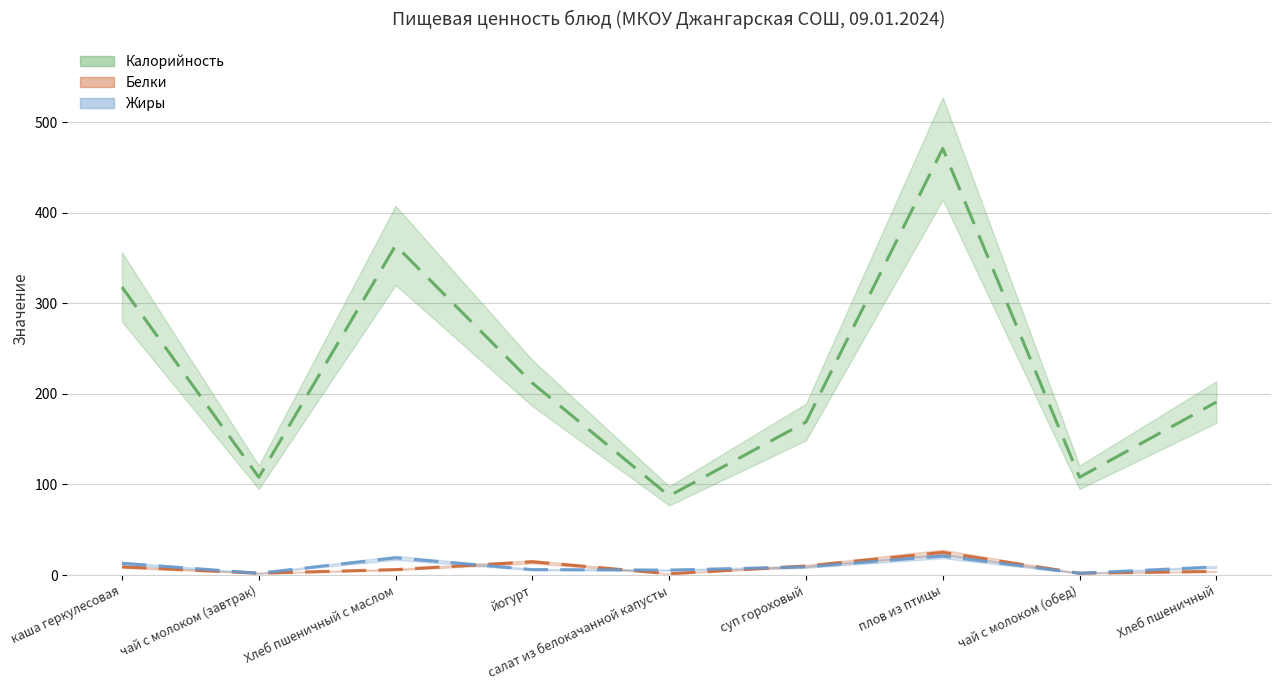

What is the highest value of the Белки series?

25.0